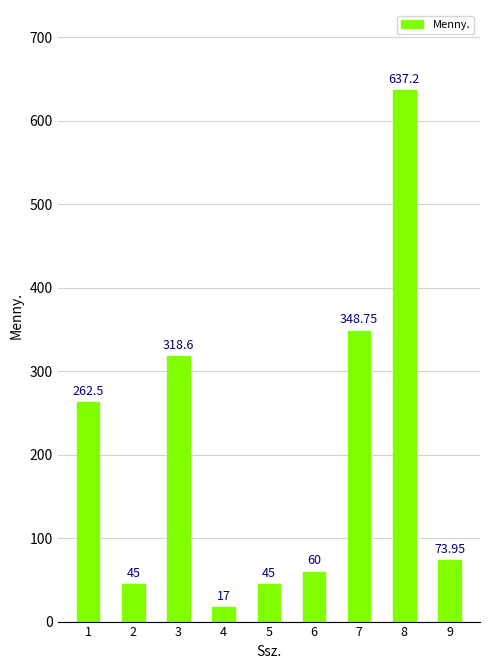

What is the change in value from 1 to 8?

+374.7